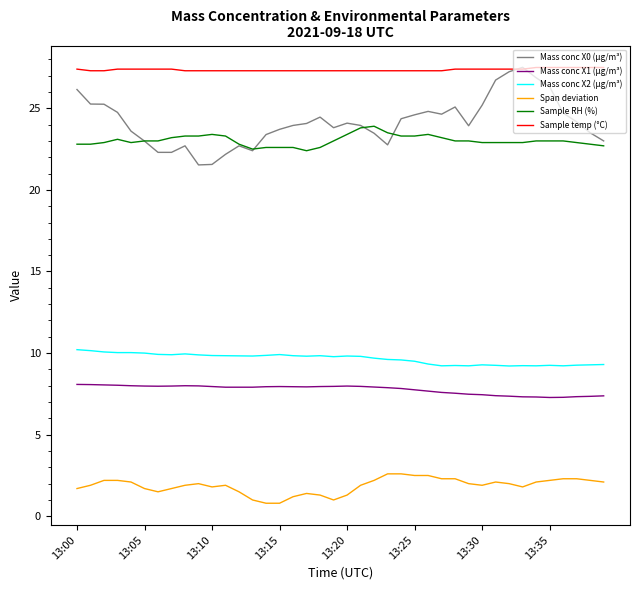

True or false: Sample temp (°C) and Span deviation intersect in this chart.

False